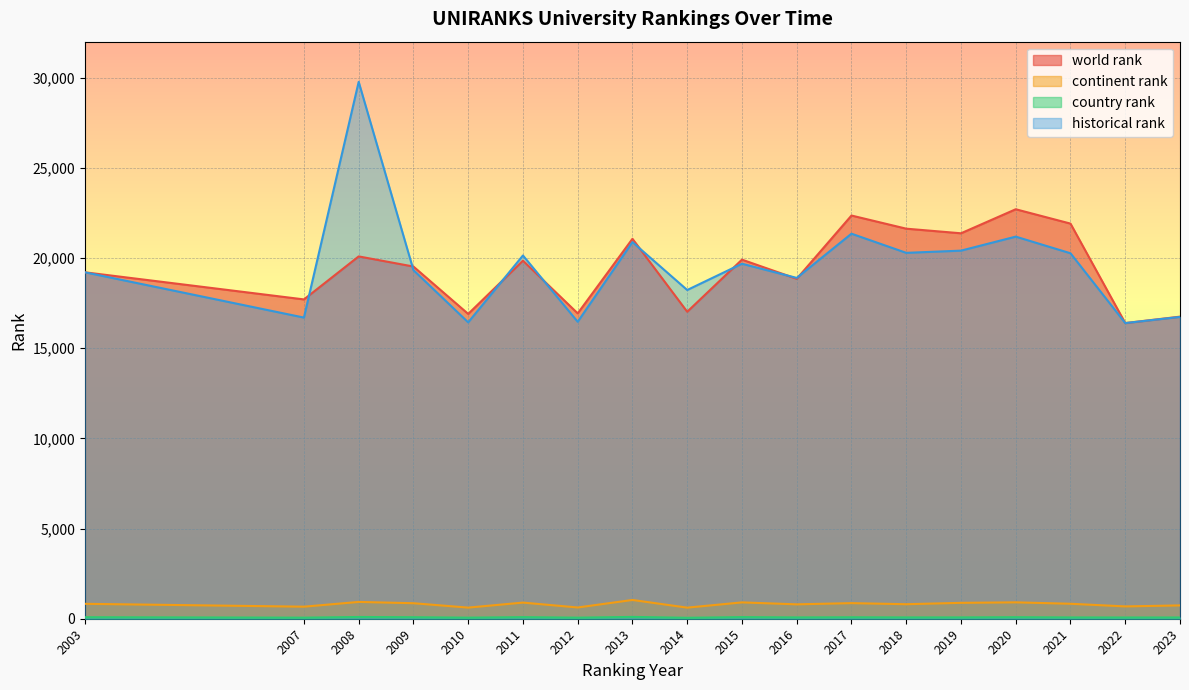

Rank the series by their maximum value, from highest to lowest.

historical rank, world rank, continent rank, country rank